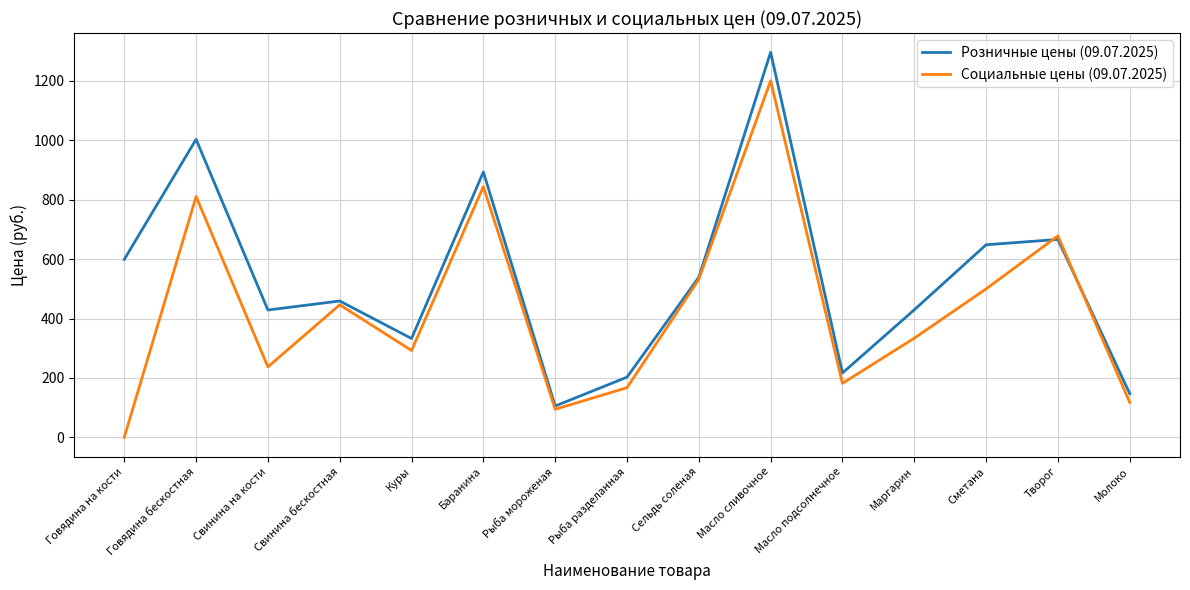

Does the chart display data point markers on the line(s)?

No